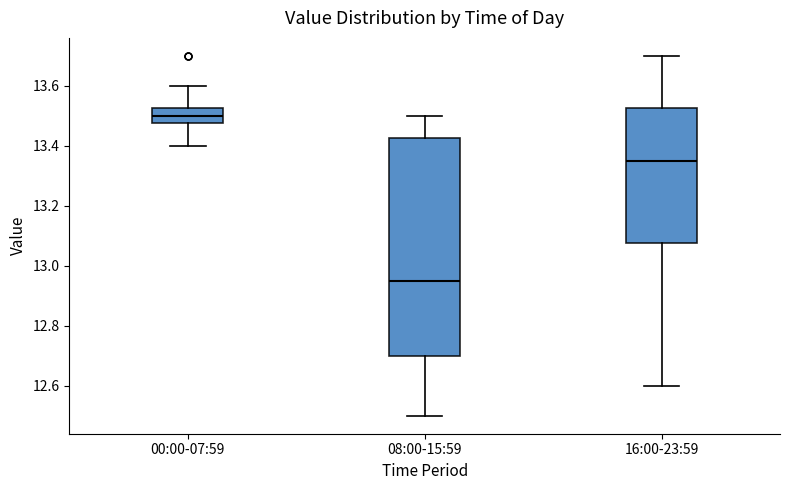

Reading left to right, transcribe this box plot: for each box, give where its median line is, the range the box spans, and where its two whiskers end, as read against the y-axis. The values are not printed on the chart, so give them approximately, as read against the axis.

00:00-07:59: median 13.50, box 13.48 to 13.52, whiskers 13.40 to 13.60
08:00-15:59: median 12.96, box 12.70 to 13.42, whiskers 12.50 to 13.50
16:00-23:59: median 13.36, box 13.08 to 13.52, whiskers 12.60 to 13.70